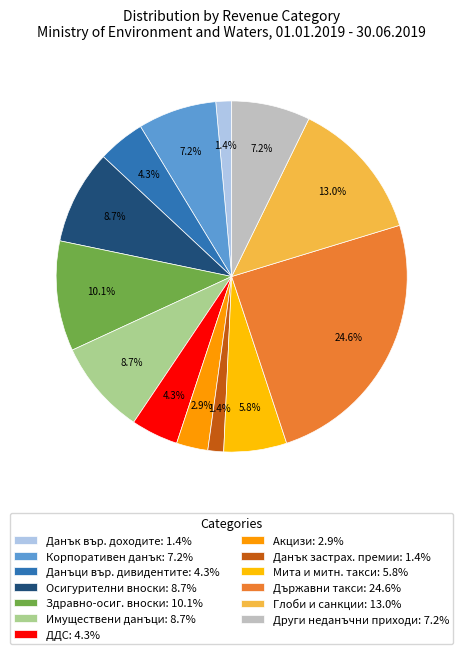

How many segments does this pie chart have?

13